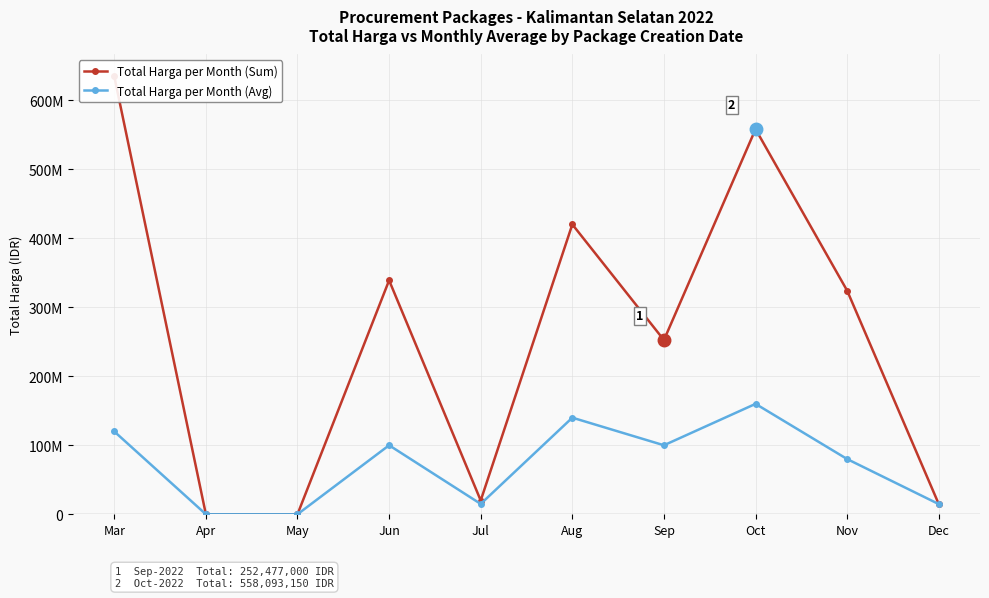

Reading left to right, transcribe all the data shown in this chart.

Total Harga per Month (Sum): Mar=634566245	Apr=0	May=0	Jun=339000000	Jul=19950000	Aug=420075000	Sep=252477000	Oct=558093150	Nov=324033000	Dec=14750000
Total Harga per Month (Avg): Mar=120000000	Apr=0	May=0	Jun=100000000	Jul=15000000	Aug=140000000	Sep=100000000	Oct=160000000	Nov=80000000	Dec=14750000